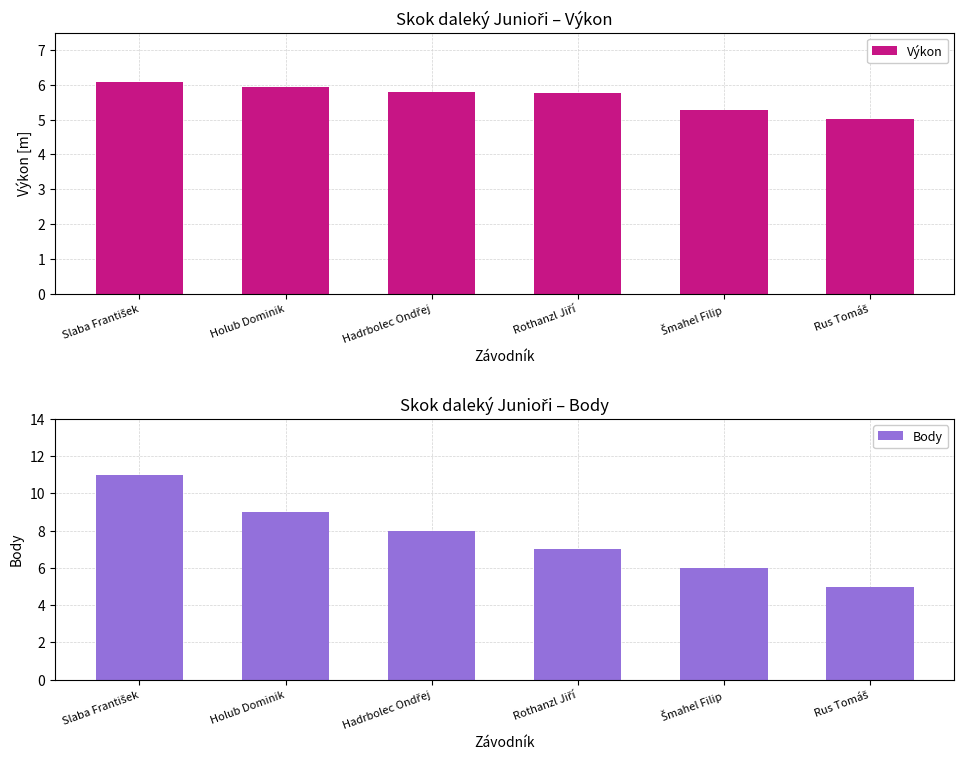

True or false: Výkon has a value of 5.3 at Šmahel Filip.

True